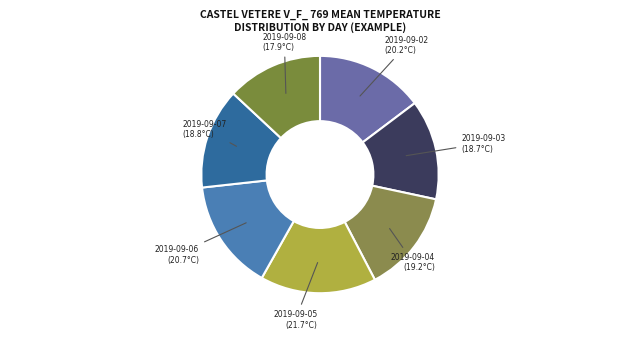

Approximately how many times larger is the value at 2019-09-03 compared to 2019-09-04?

1.0